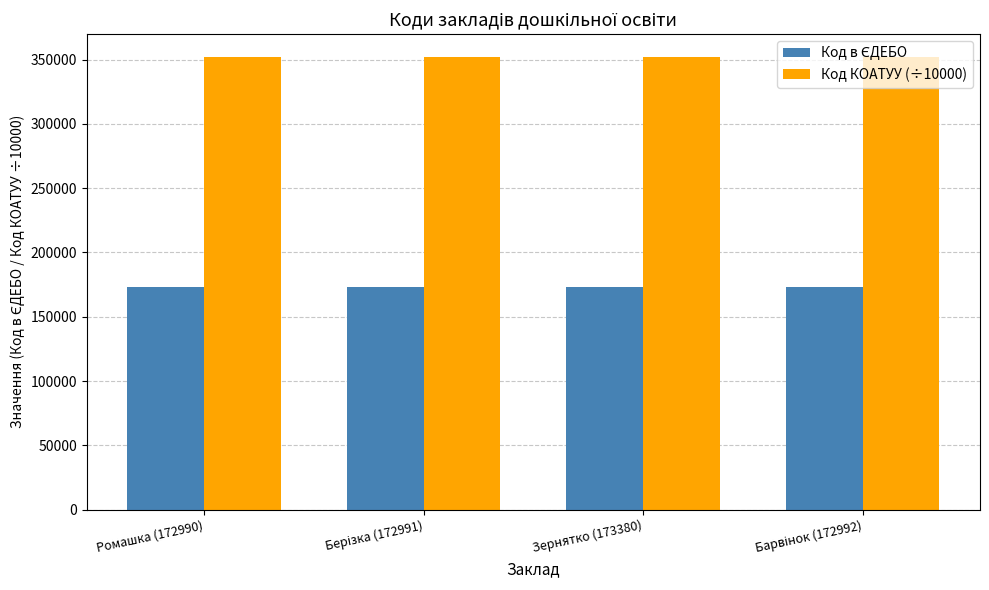

At how many categories does at least one series exceed 204486?

4